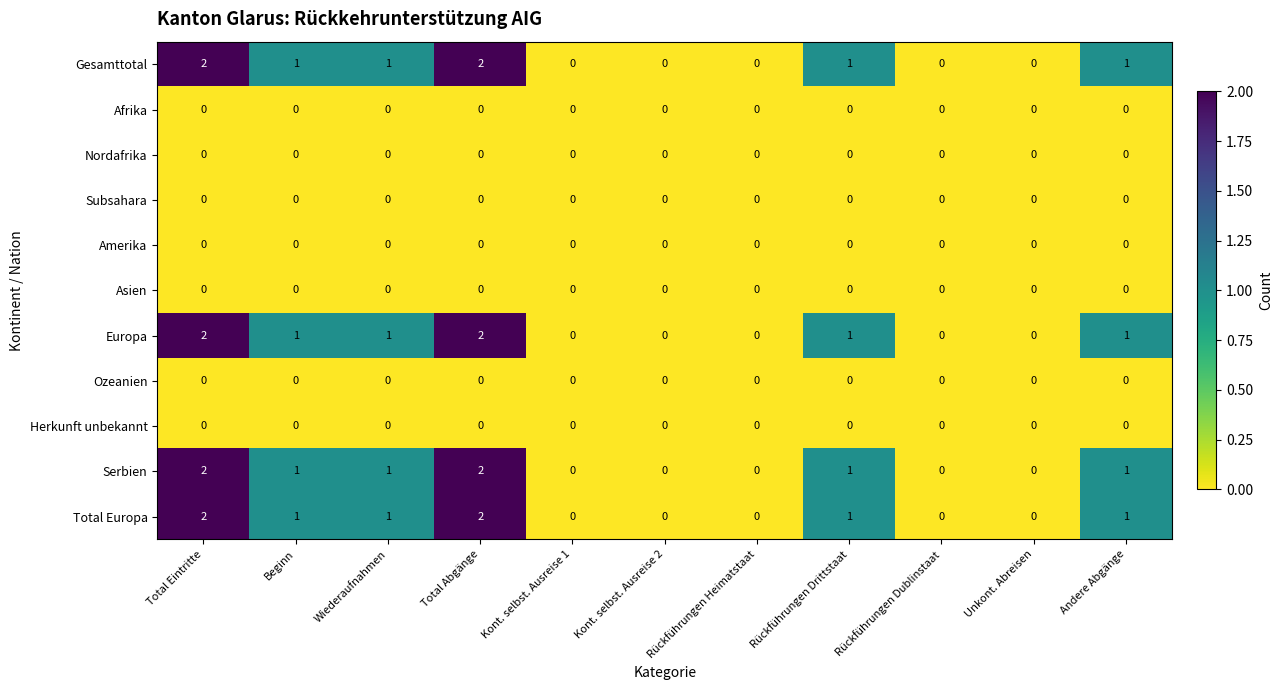

How many Serbien values are between 0 and 1?

9